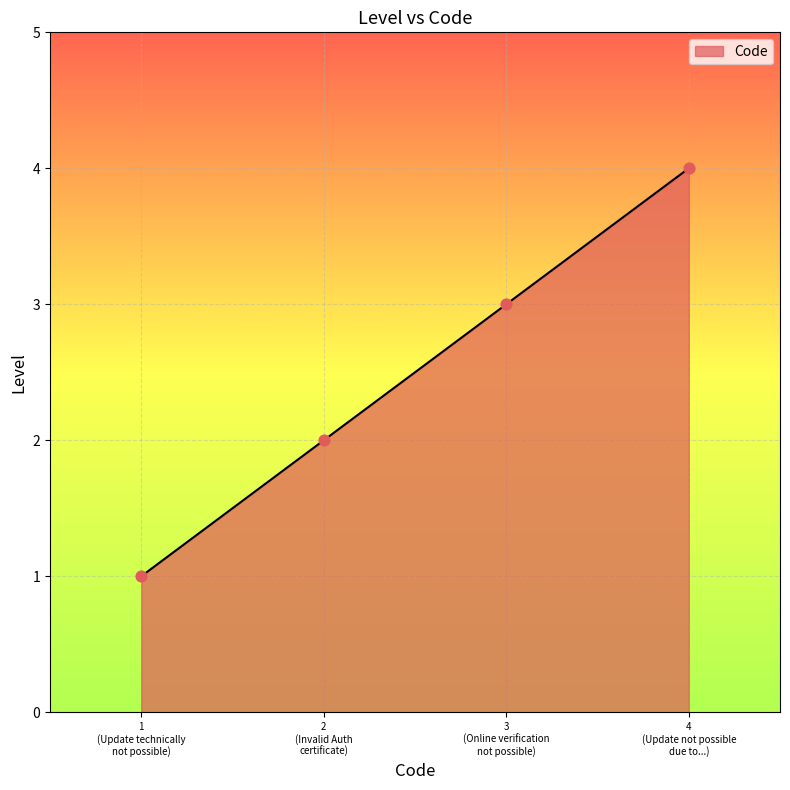

True or false: there are more than 0 points higher than both neighbors.

False